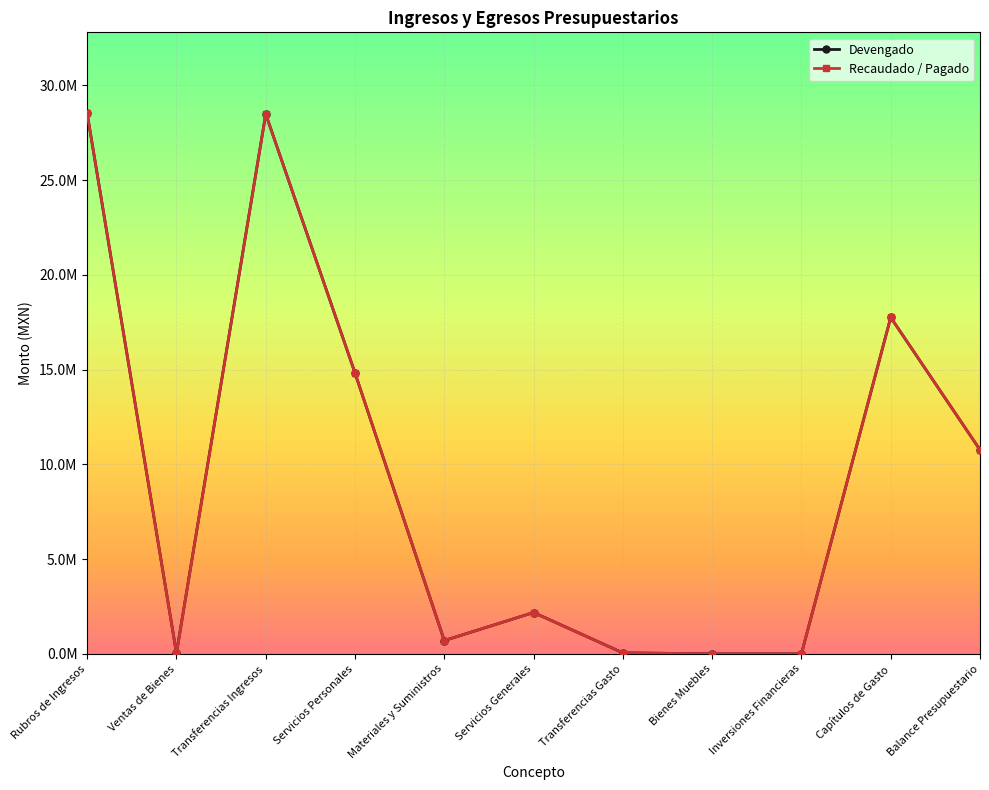

Rank the categories by Recaudado / Pagado value from highest to lowest.

Rubros de Ingresos, Transferencias Ingresos, Capítulos de Gasto, Servicios Personales, Balance Presupuestario, Servicios Generales, Materiales y Suministros, Transferencias Gasto, Ventas de Bienes, Bienes Muebles, Inversiones Financieras